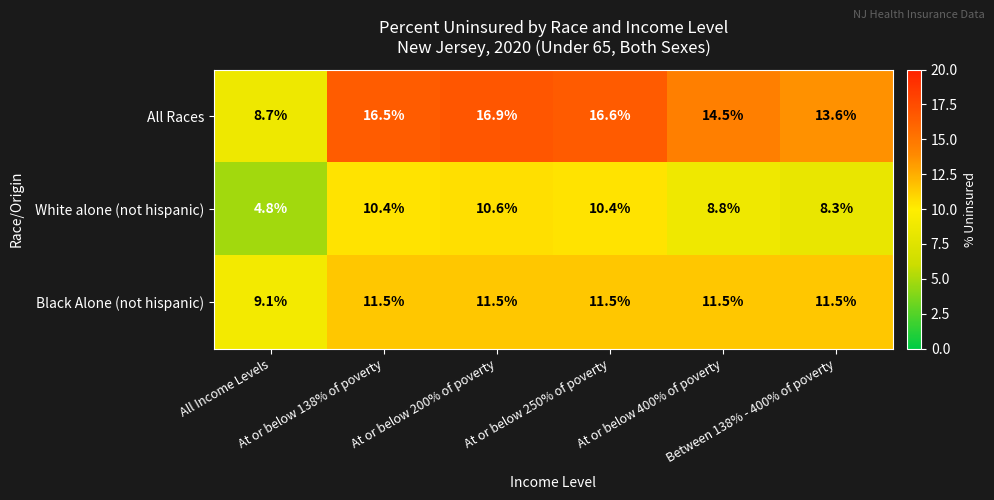

Count the Black Alone (not hispanic) values in the range 11 to 12.

5